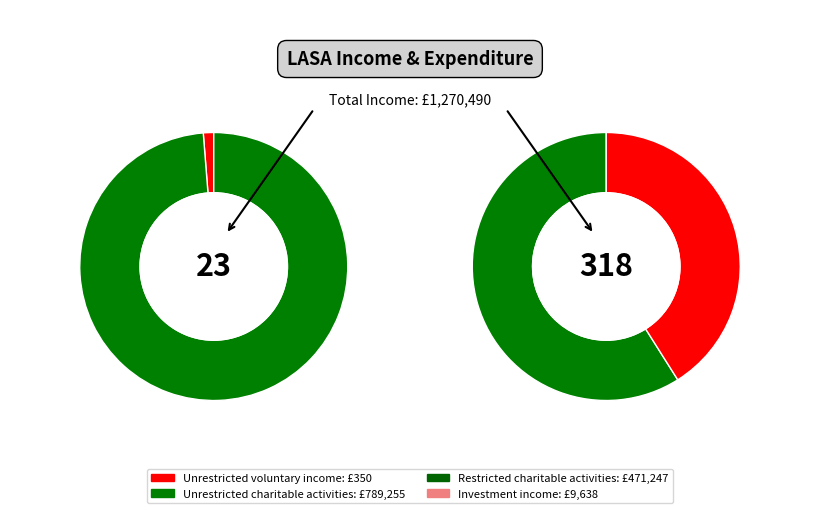

To the nearest percent, what is the difference between the Restricted income from charitable activities and Unrestricted income from charitable activities slice percentages?

25%